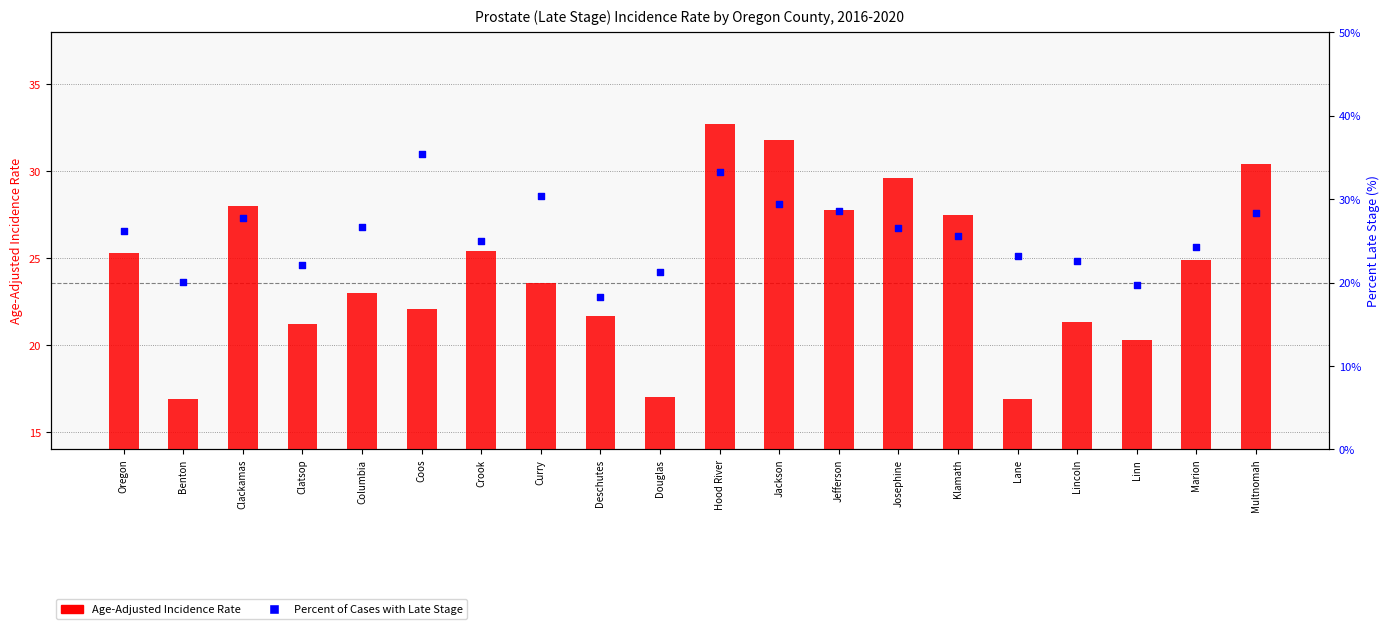

What are all the series names shown in the legend?

Age-Adjusted Incidence Rate, Percent of Cases with Late Stage